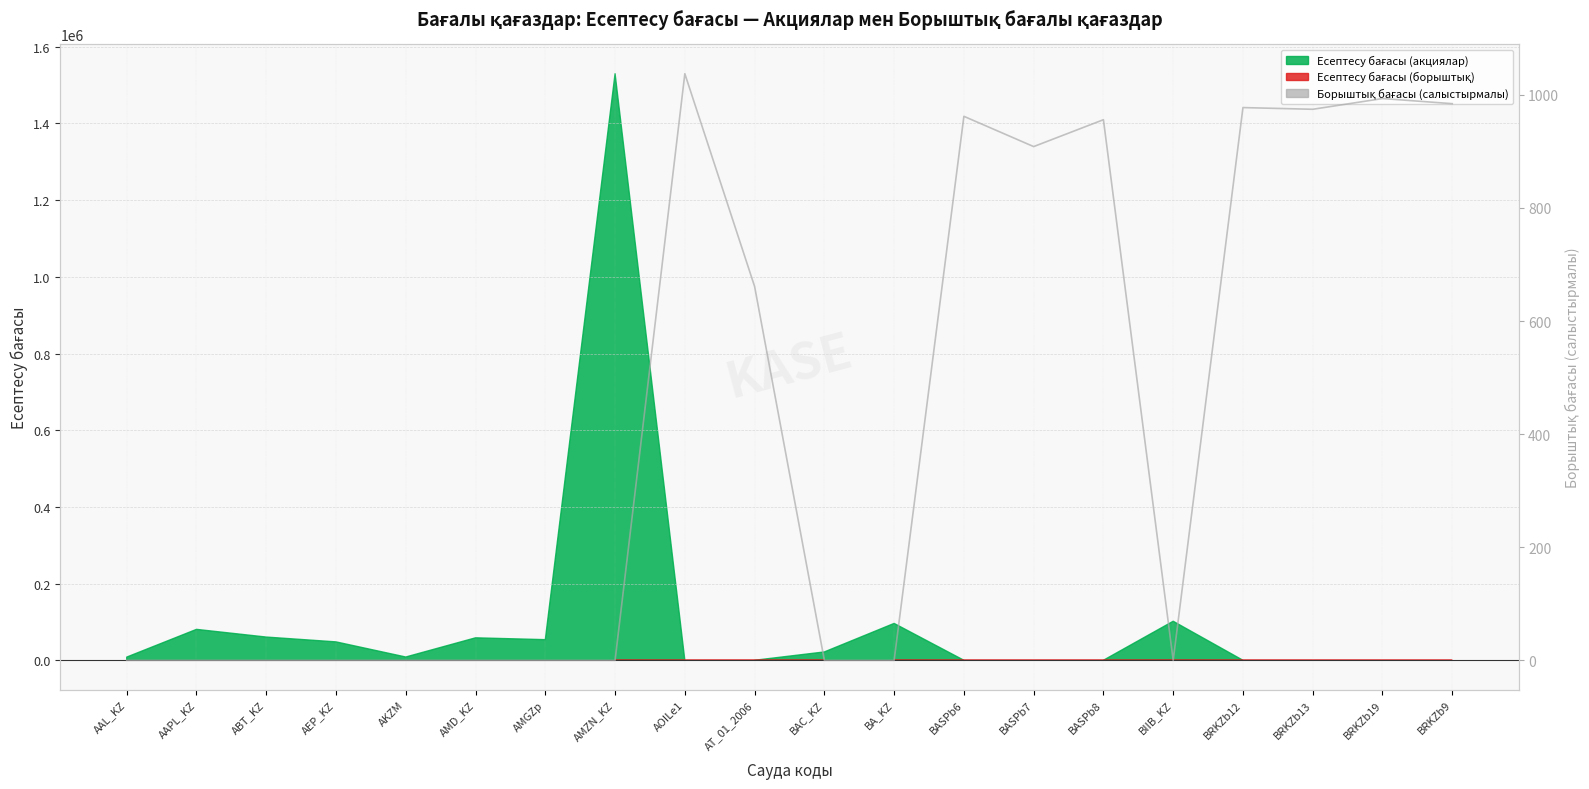

At which category does the data reach its first local valley?

BASPb7